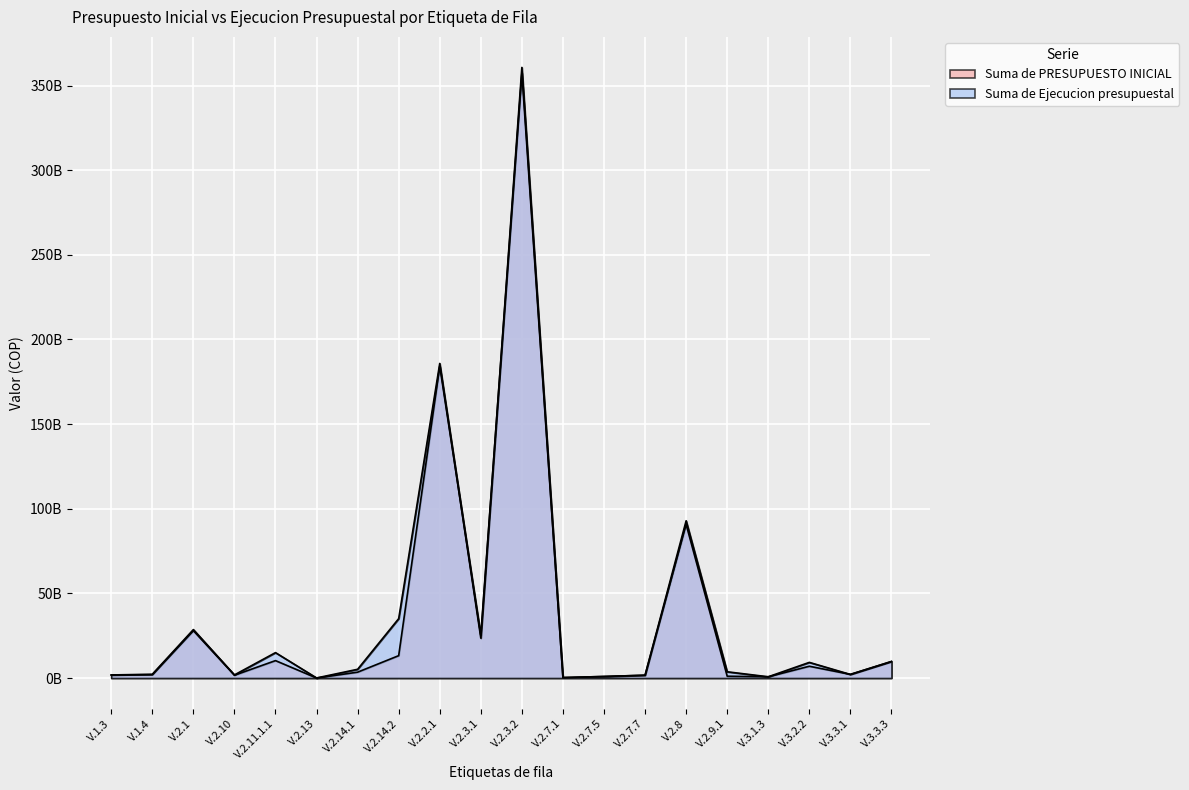

Which series has the largest range (max minus min)?

Suma de Ejecucion presupuestal